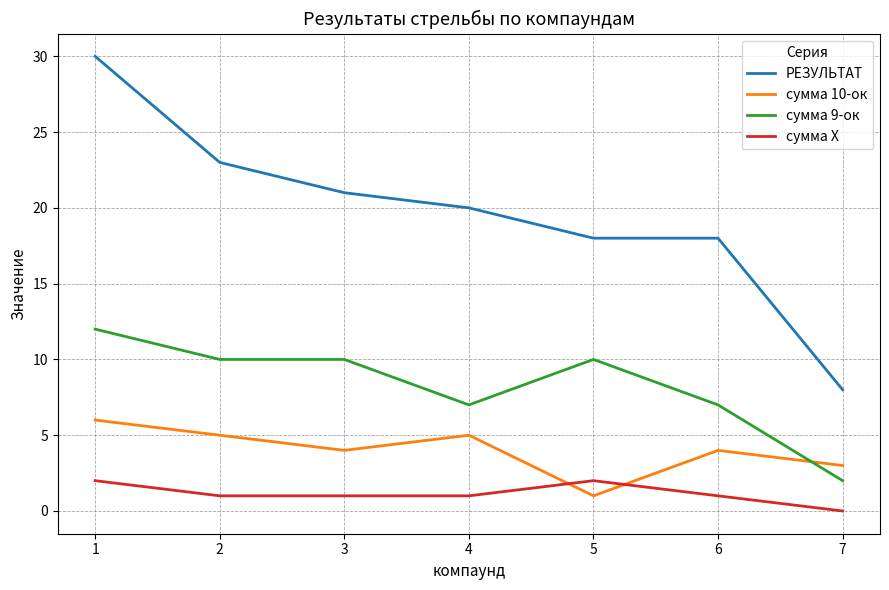

Which series has the largest range (max minus min)?

РЕЗУЛЬТАТ